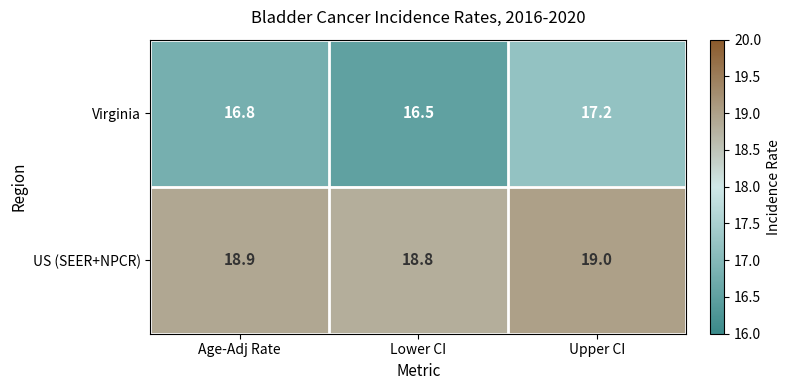

Which series has the largest total across all categories?

US (SEER+NPCR)